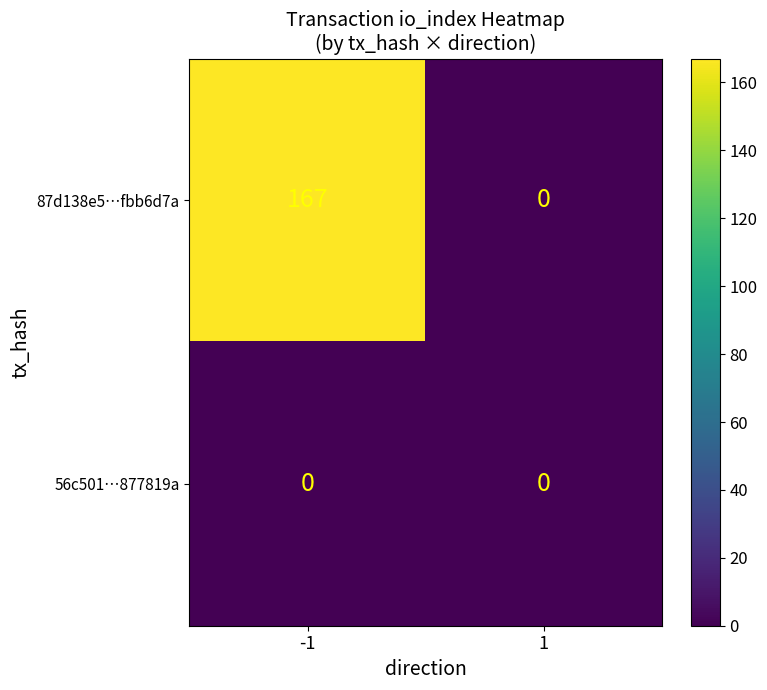

Reading left to right, transcribe all the data shown in this chart.

87d138e5…fbb6d7a: 167	0
56c501…877819a: 0	0